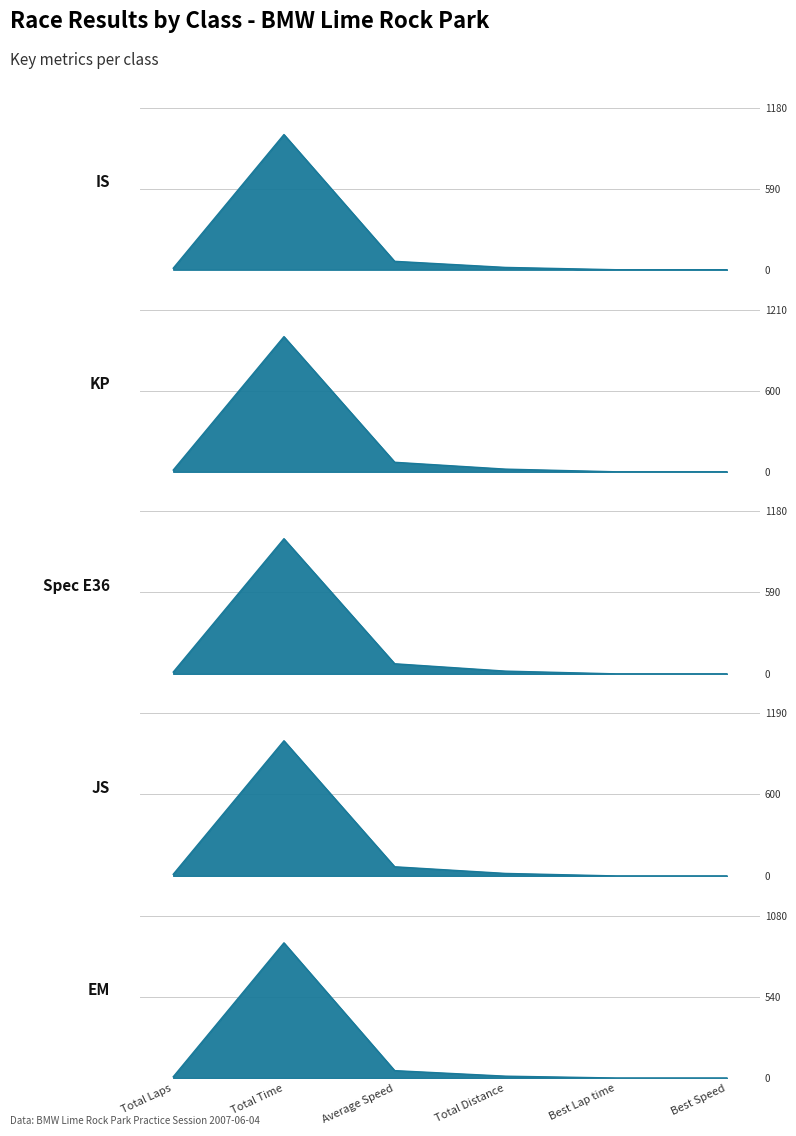

At which category does KP reach its first local peak?

Total Time